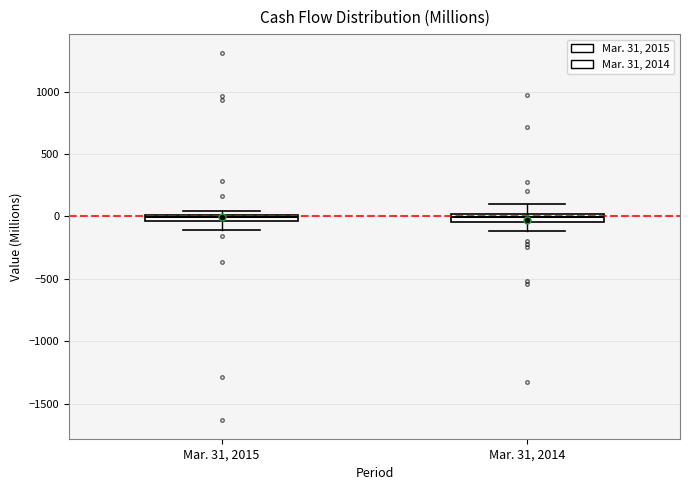

Where is the lower edge of the box for Mar. 31, 2014 on the y-axis? The values are not printed on the chart, so give them approximately, as read against the axis.

-50